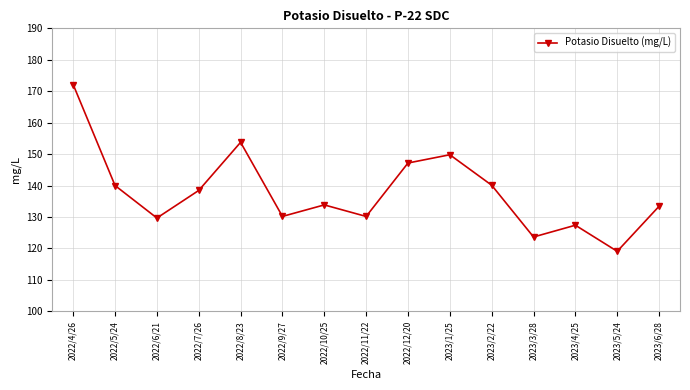

What is the value of the 11th point from the left?

140.1